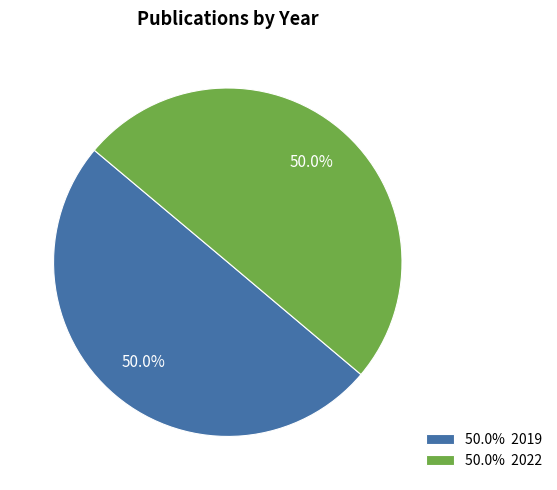

What percentage is NOT represented by 50.0% 2022?

50.0%